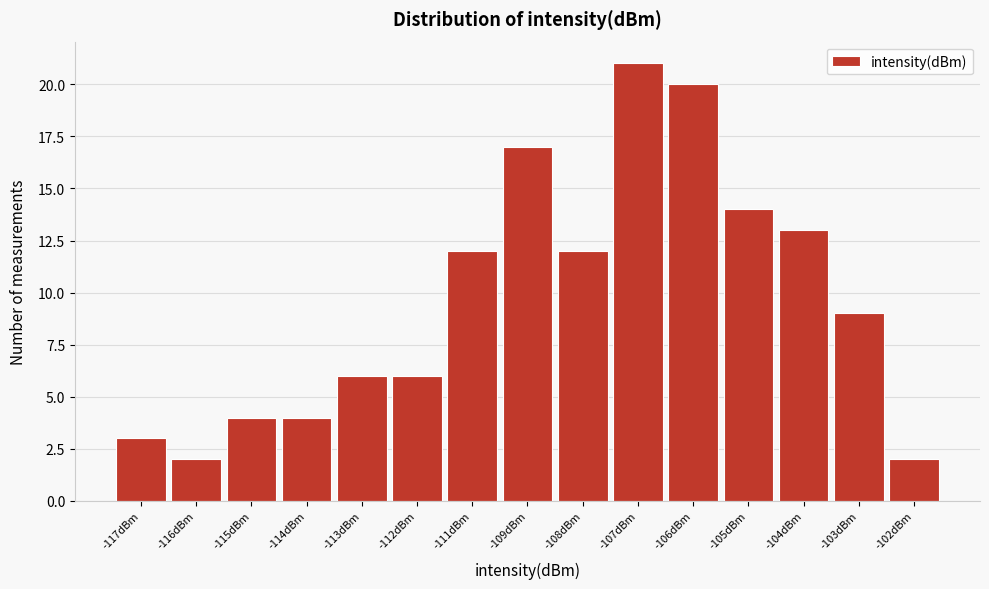

Reading right to left, what are all the values shown in this chart?

-102dBm=2	-103dBm=9	-104dBm=13	-105dBm=14	-106dBm=20	-107dBm=21	-108dBm=12	-109dBm=17	-111dBm=12	-112dBm=6	-113dBm=6	-114dBm=4	-115dBm=4	-116dBm=2	-117dBm=3